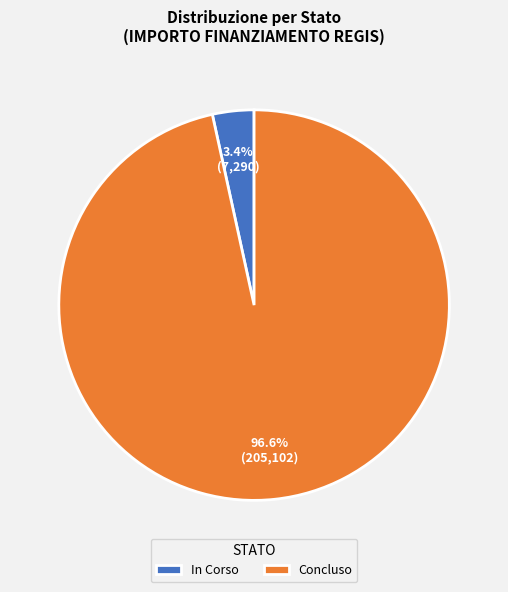

What percentage is NOT represented by Concluso?

3.4%